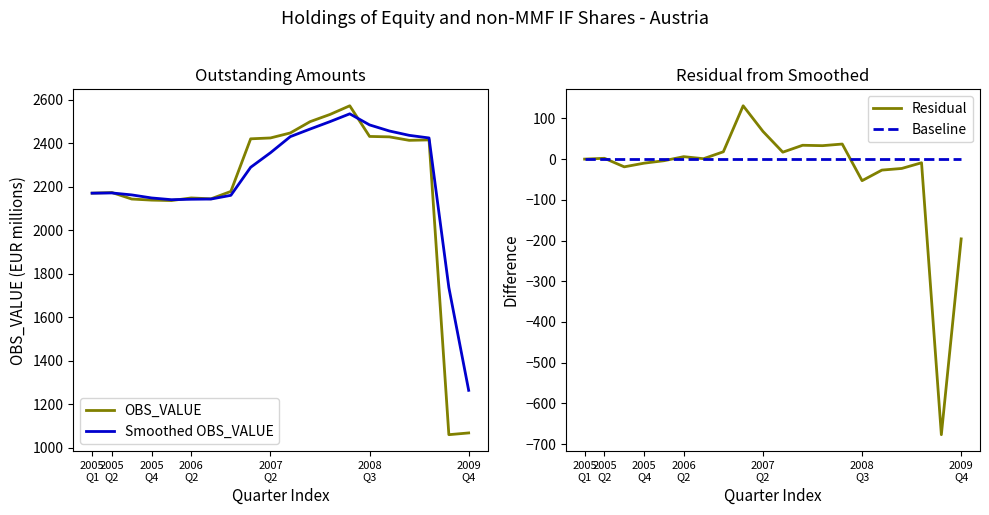

True or false: Residual has more than 2 points higher than both neighbors.

True